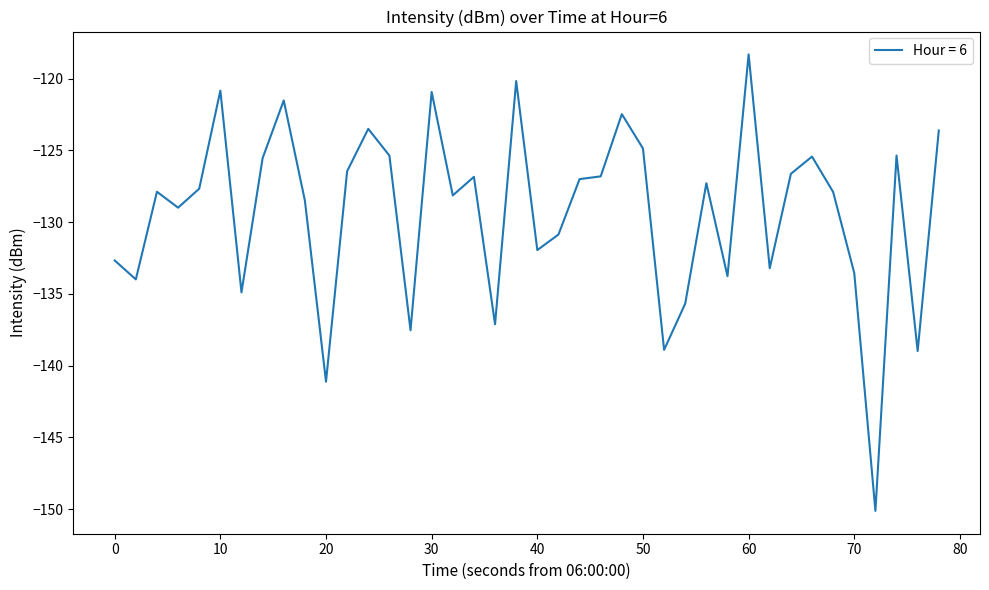

What is the maximum value shown in the chart?

-118.3